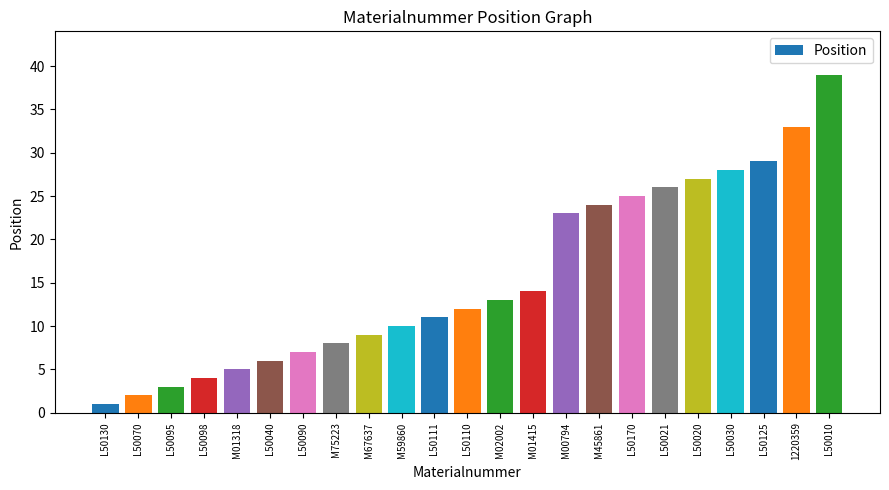

The value at M00794 is 12. True or false?

False